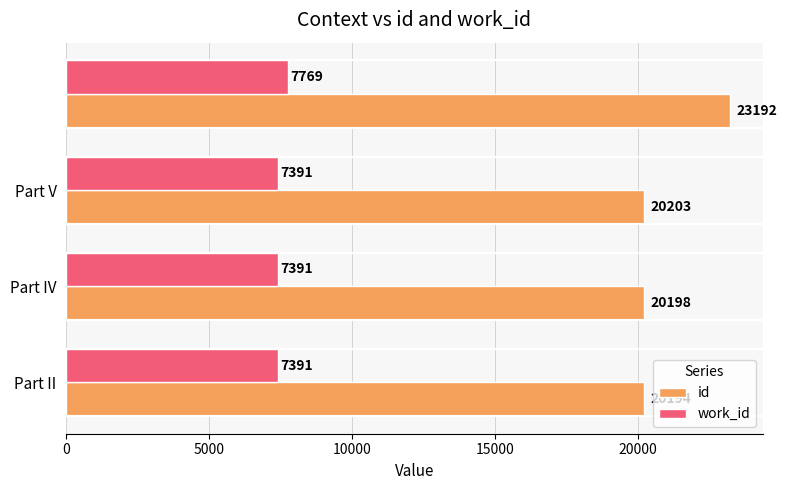

Which series has the largest total across all categories?

id